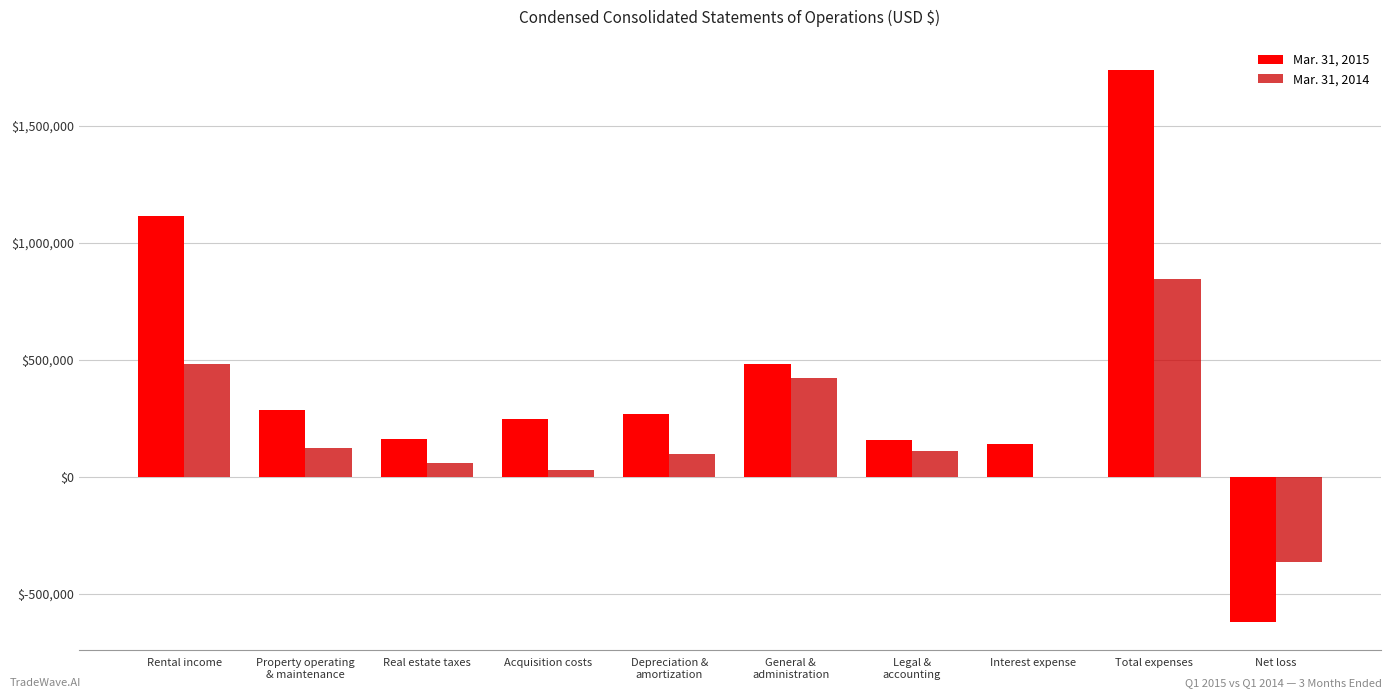

Between Rental income and Depreciation &
amortization, which series saw the biggest shift?

Mar. 31, 2015